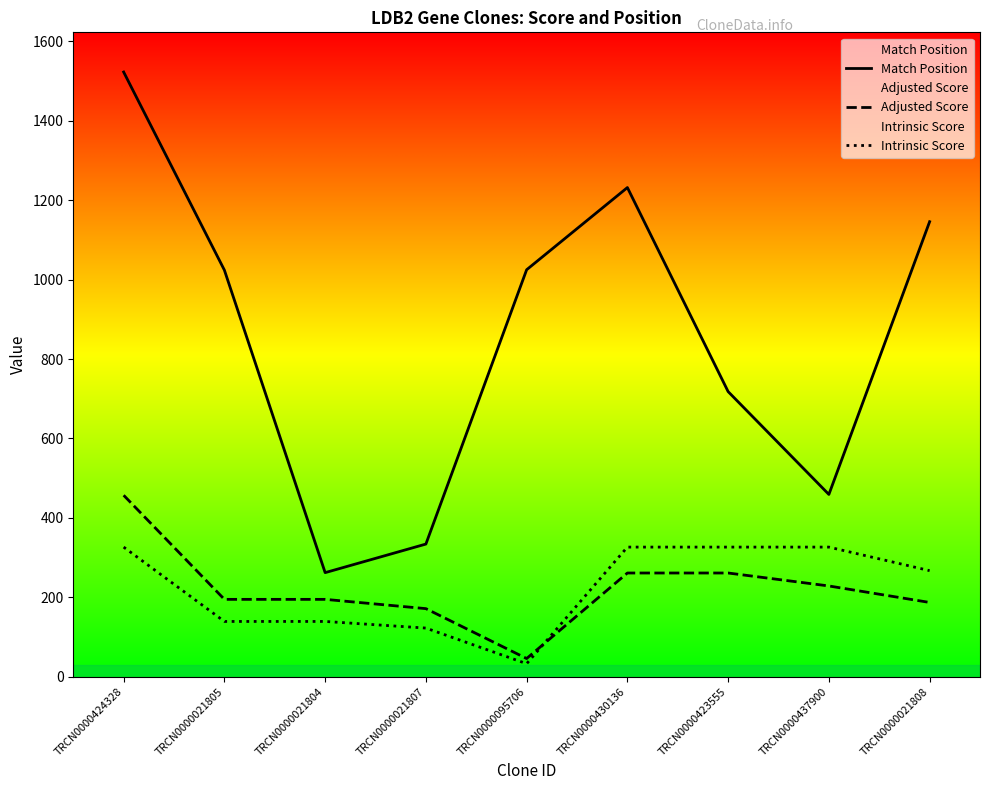

Reading left to right, what are all the values shown in this chart?

Match Position: 1523.0	1024.0	262.0	334.0	1025.0	1232.0	718.0	459.0	1146.0
Adjusted Score: 456.9	194.7	194.7	171.3	45.7	261.1	261.1	228.5	186.9
Intrinsic Score: 326.4	139.1	139.1	122.4	32.6	326.4	326.4	326.4	267.0